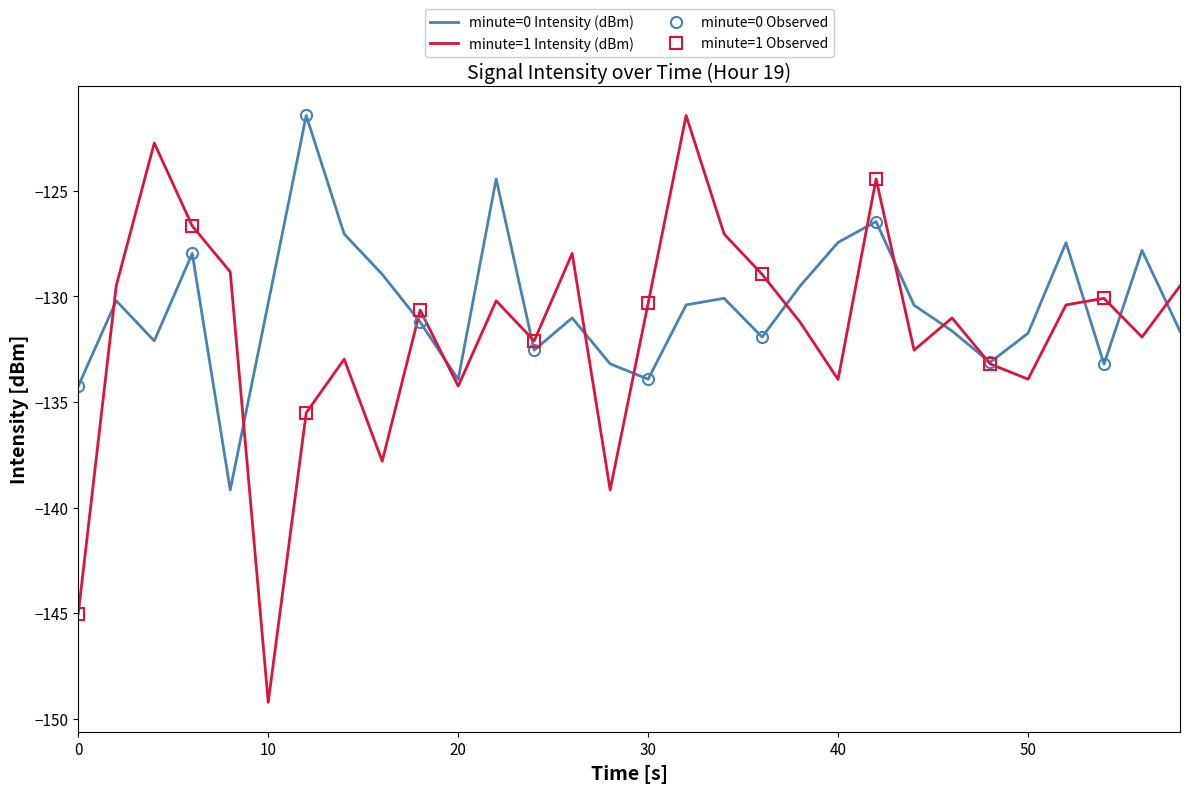

How many lines are shown in the chart?

2